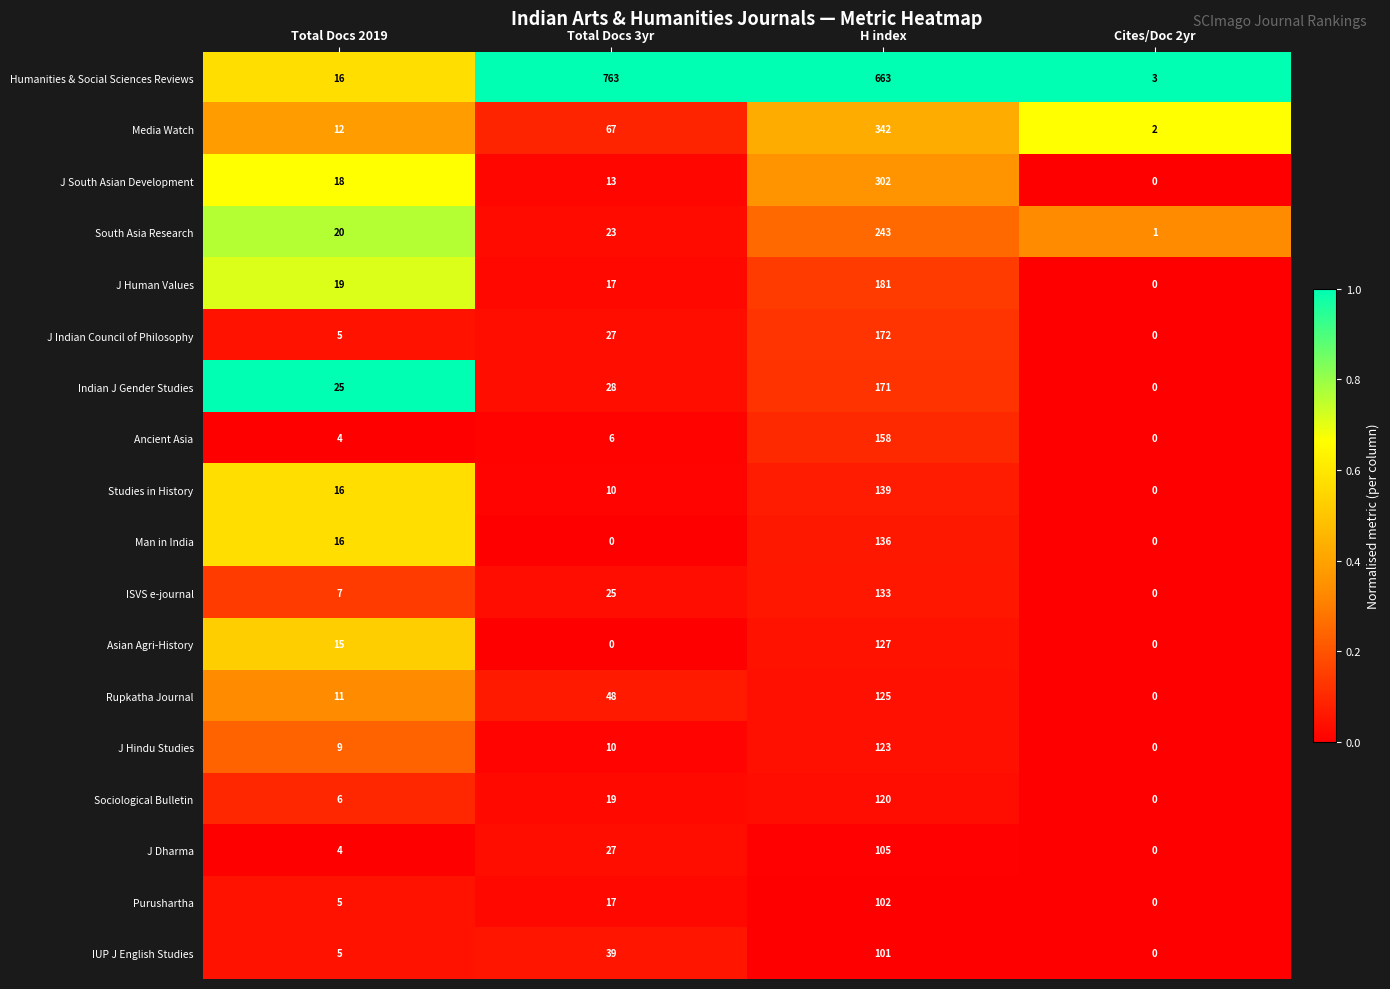

Which category has the highest value in the Asian Agri-History series?

H index